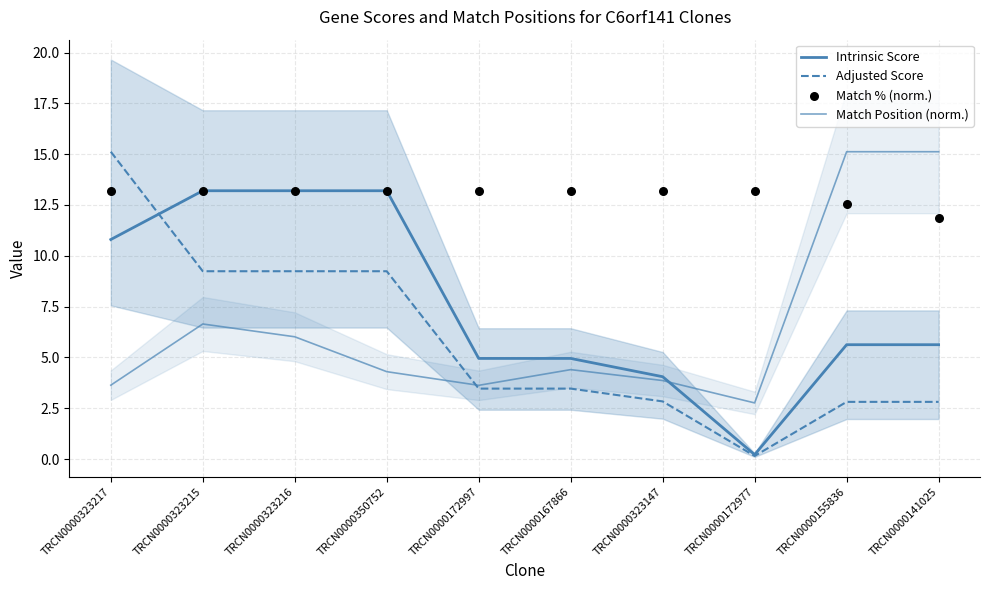

Which series has the widest spread of Y values?

Adjusted Score